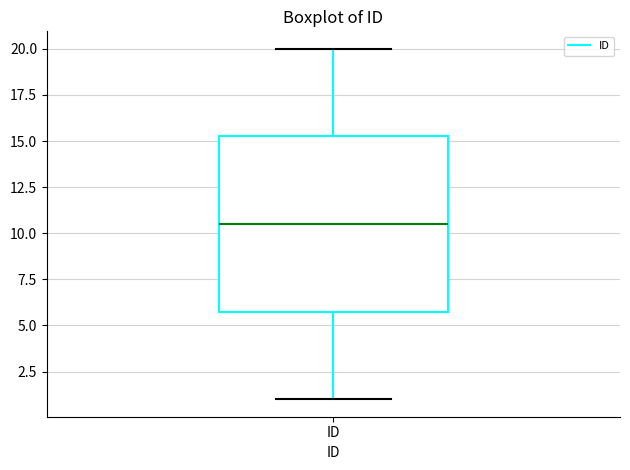

Transcribe this box plot: give where the median line is, the range the box spans, and where the two whiskers end, as read against the y-axis. The values are not printed on the chart, so give them approximately, as read against the axis.

median 10.5, box 6.0 to 15.5, whiskers 1.0 to 20.0